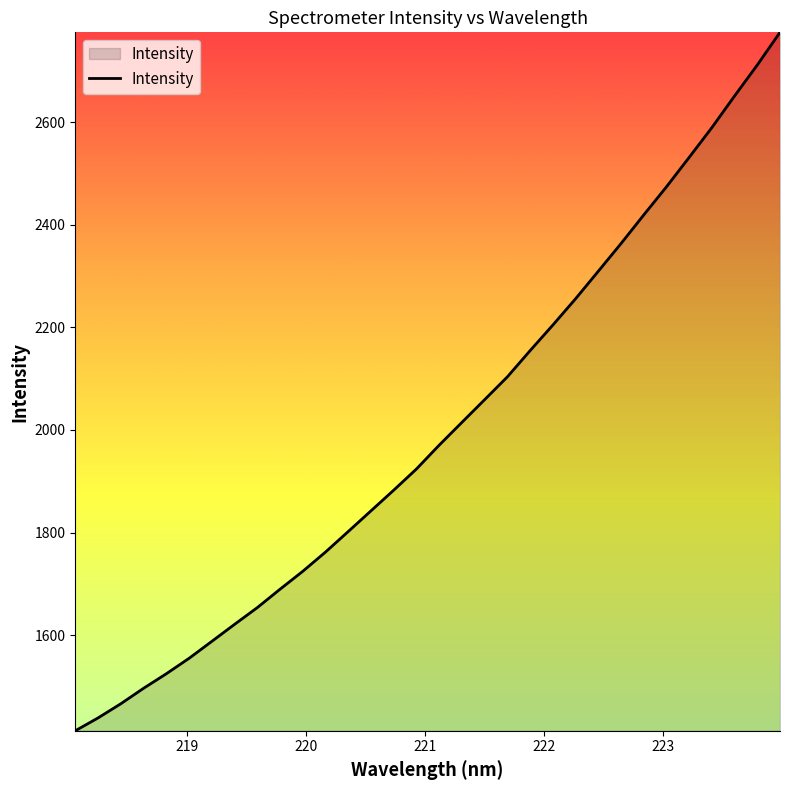

What is the greatest value displayed?

2775.3